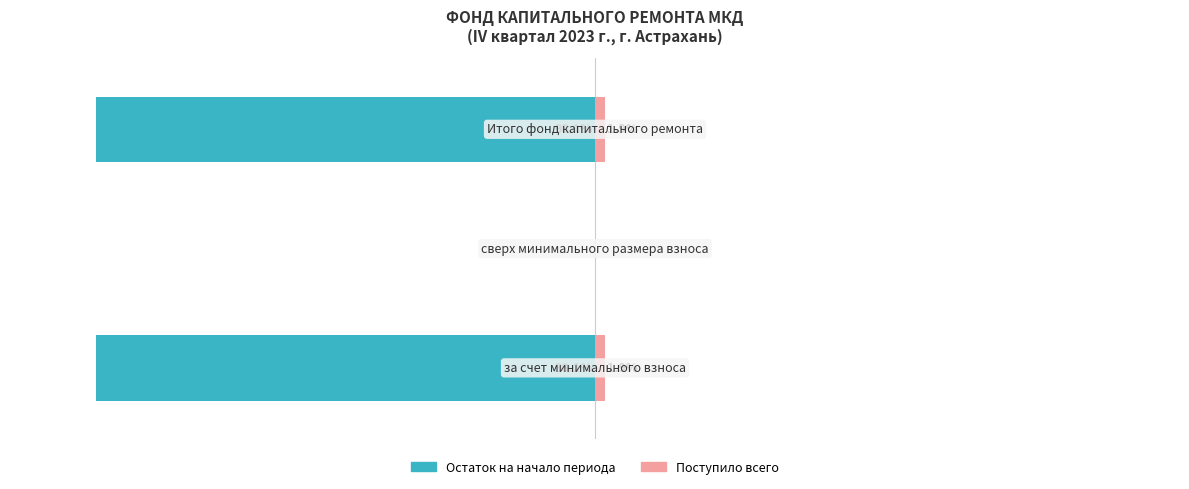

The value of Остаток на начало периода at 2 is -160.5. True or false?

False